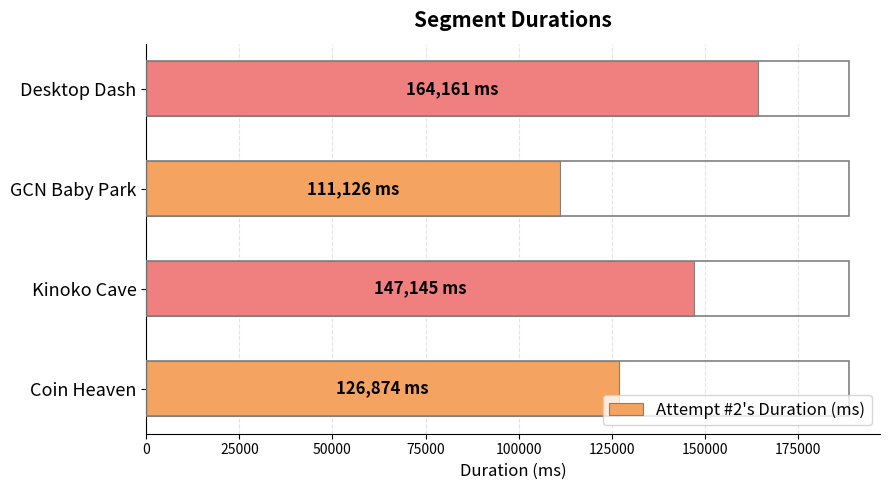

What is the difference between the maximum and minimum values?

53035